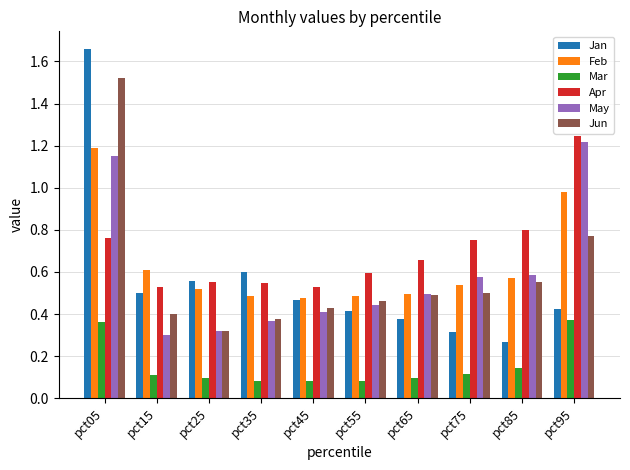

What is the total value across all series at pct95?

5.0